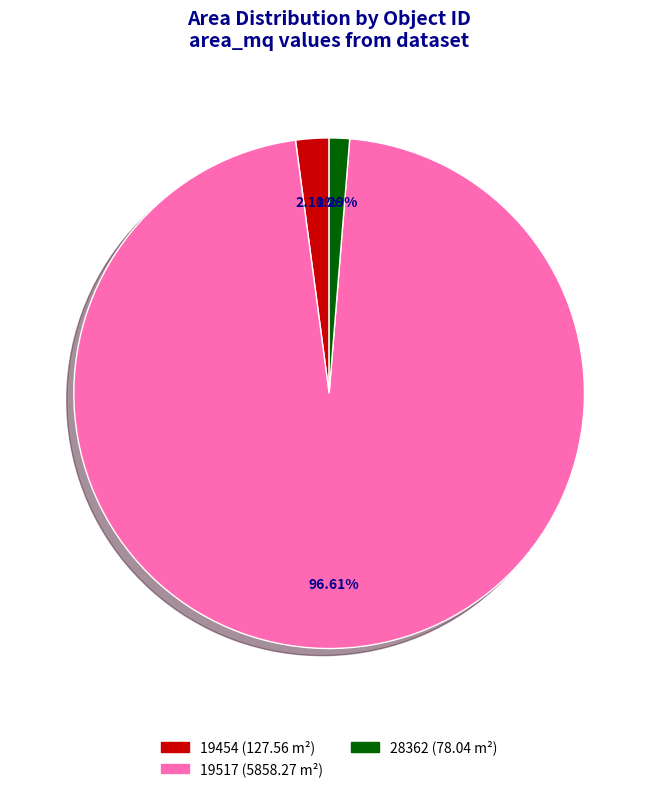

What portion of the pie excludes 28362?

98.7%